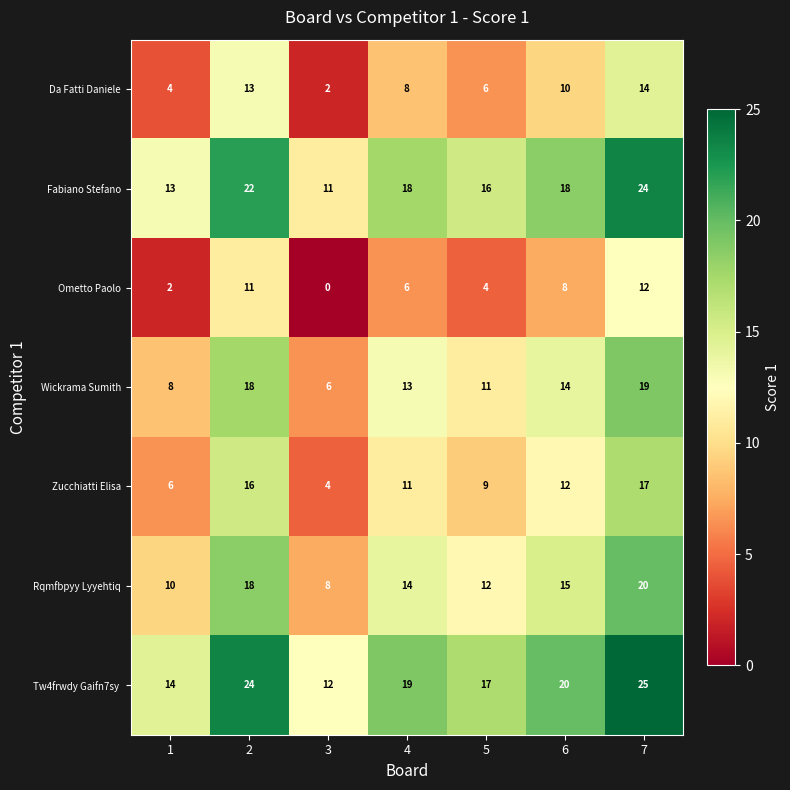

True or false: Rqmfbpyy Lyyehtiq has a value of 21 at 4.

False